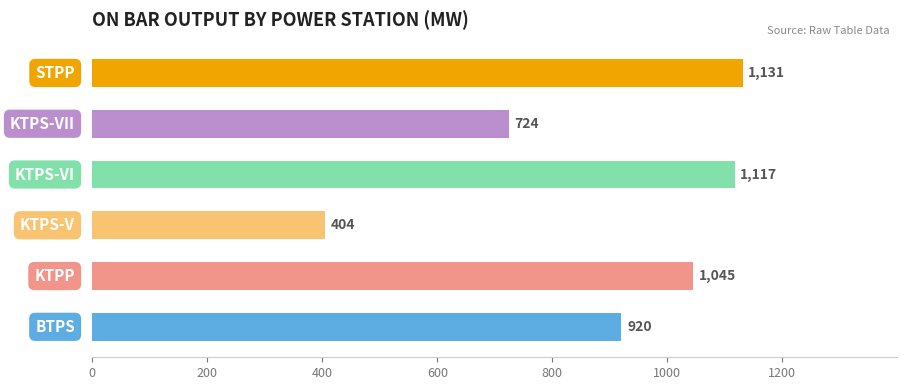

What is the average value?

890